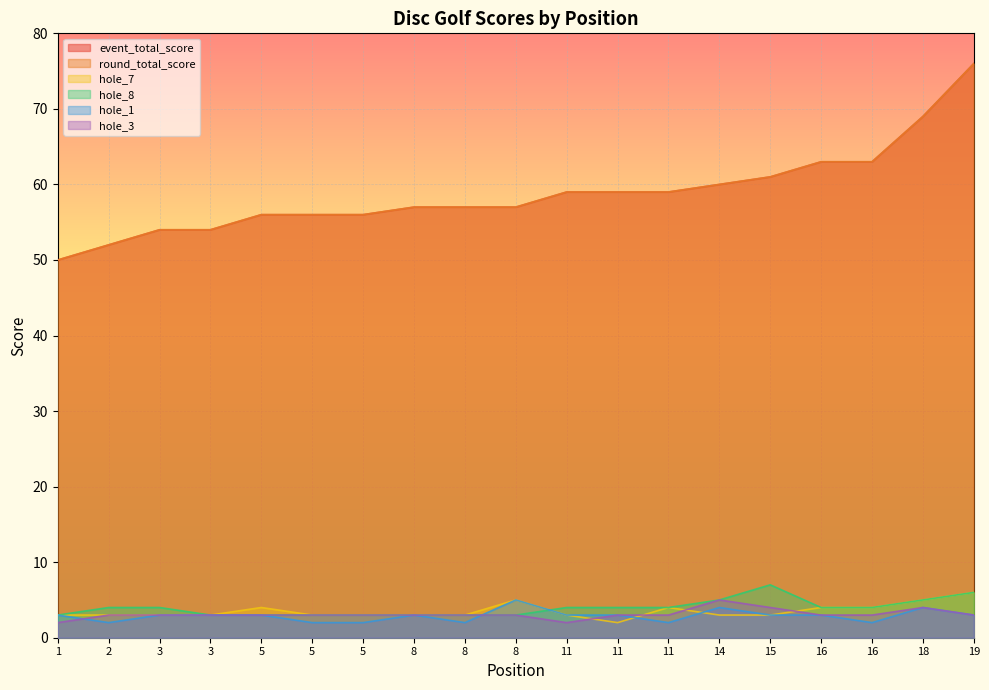

What is the sum of the hole_7 values at 11 and 16?

8